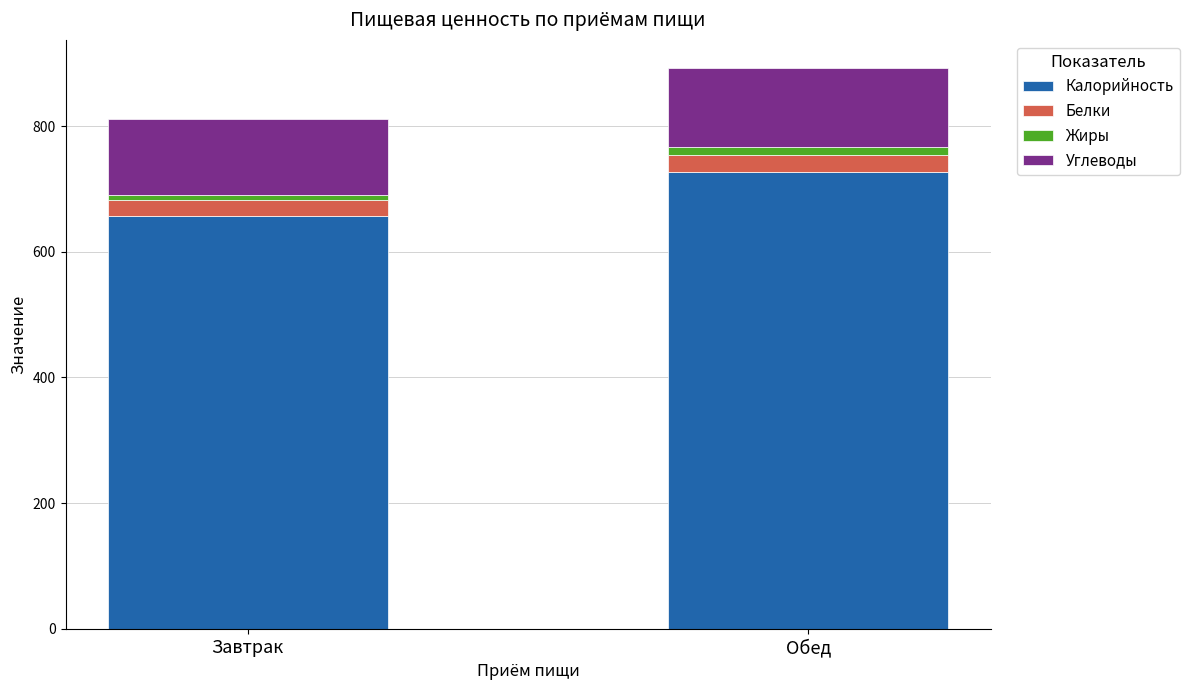

Reading left to right, what are the values for Калорийность?

Завтрак=657.1	Обед=726.6